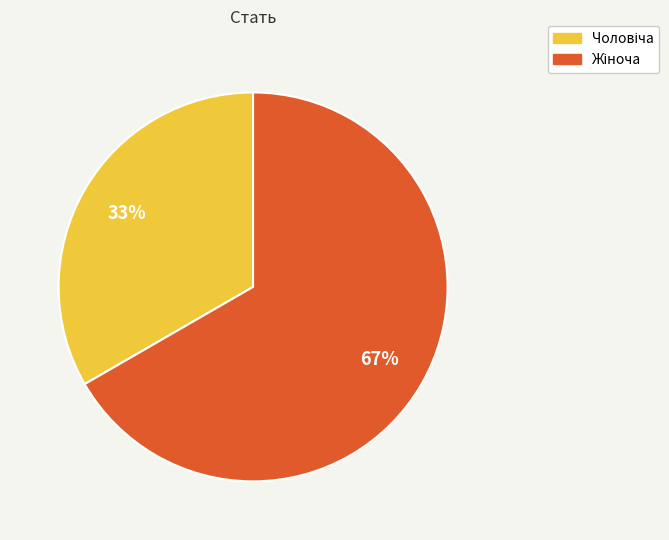

To the nearest percent, what is the average slice percentage?

50%